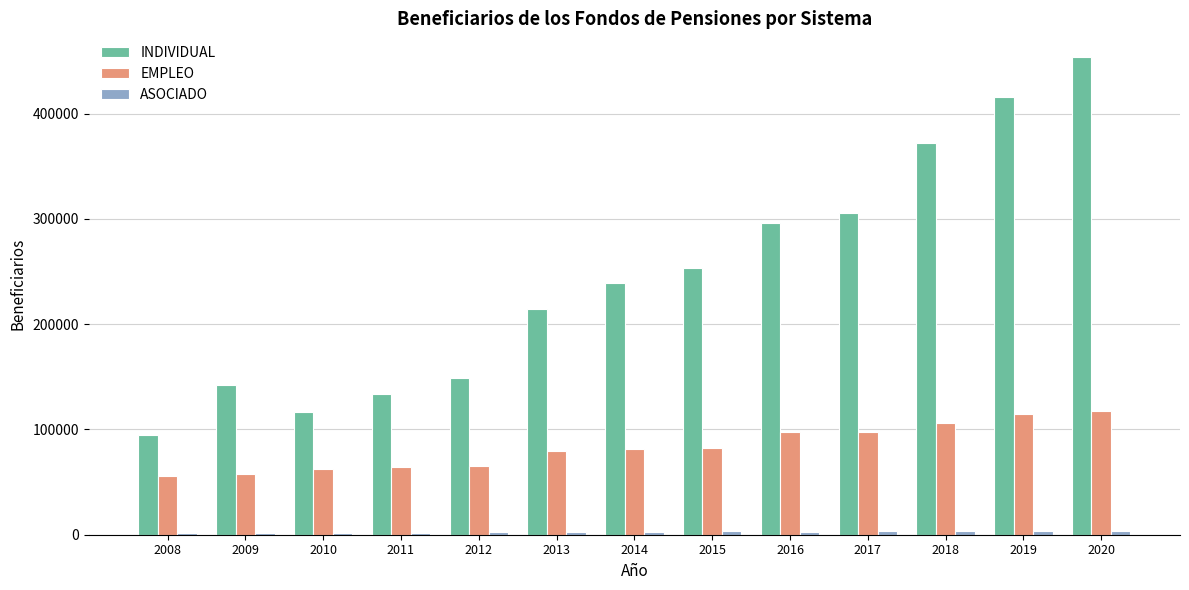

Which series has the largest total across all categories?

INDIVIDUAL